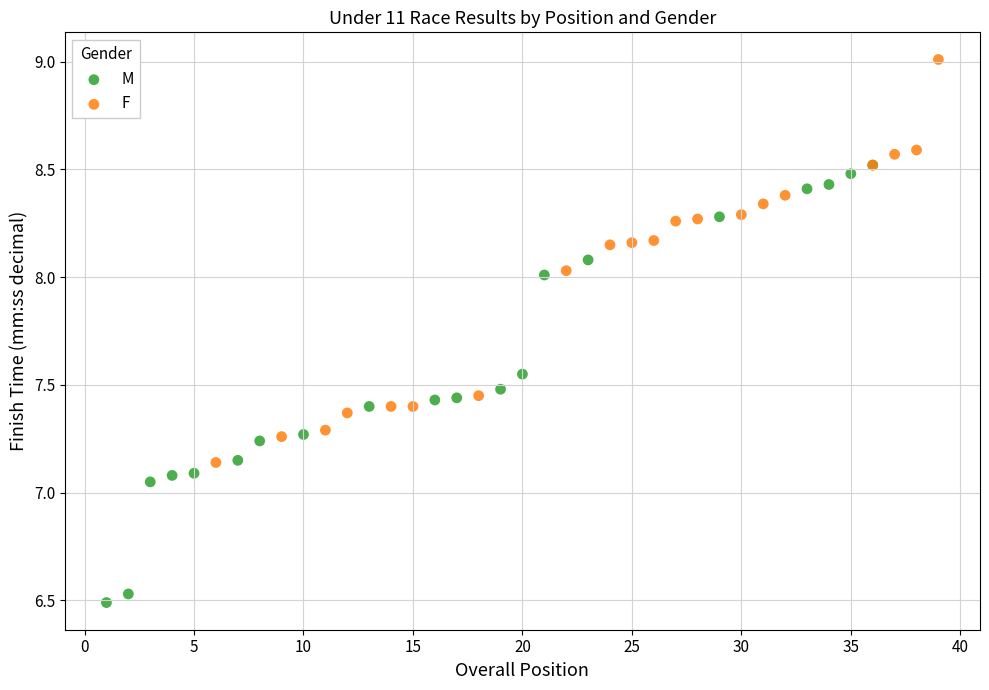

Which series has the widest spread of Y values?

M